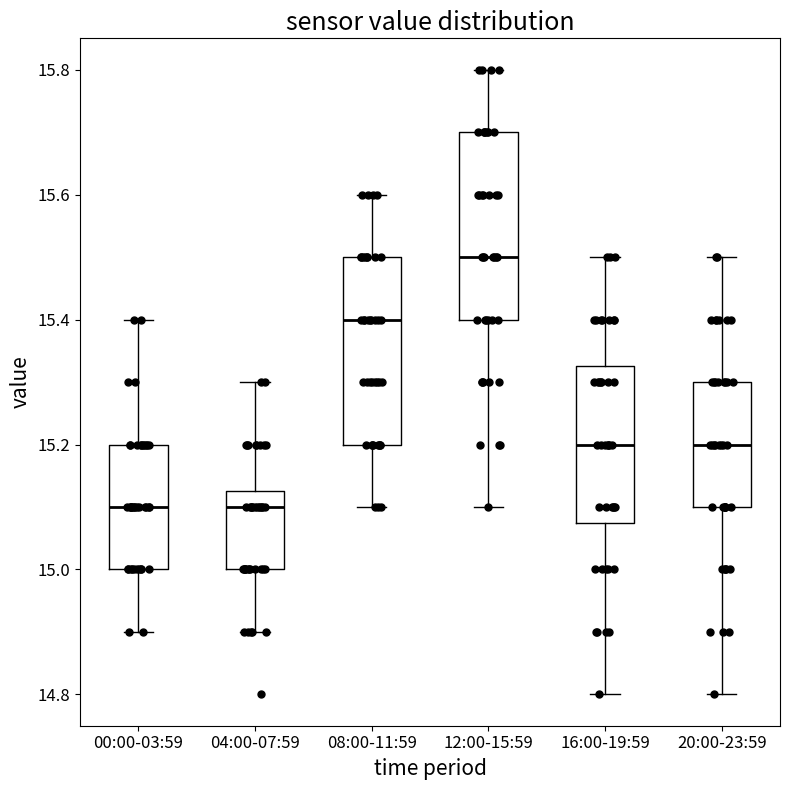

Reading left to right, read every box against the y-axis: the position of its median line, the range the box covers, and the ends of its whiskers. The values are not printed on the chart, so give them approximately, as read against the axis.

00:00-03:59: median 15.10, box 15.00 to 15.20, whiskers 14.90 to 15.40
04:00-07:59: median 15.10, box 15.00 to 15.12, whiskers 14.90 to 15.30
08:00-11:59: median 15.40, box 15.20 to 15.50, whiskers 15.10 to 15.60
12:00-15:59: median 15.50, box 15.40 to 15.70, whiskers 15.10 to 15.80
16:00-19:59: median 15.20, box 15.08 to 15.32, whiskers 14.80 to 15.50
20:00-23:59: median 15.20, box 15.10 to 15.30, whiskers 14.80 to 15.50